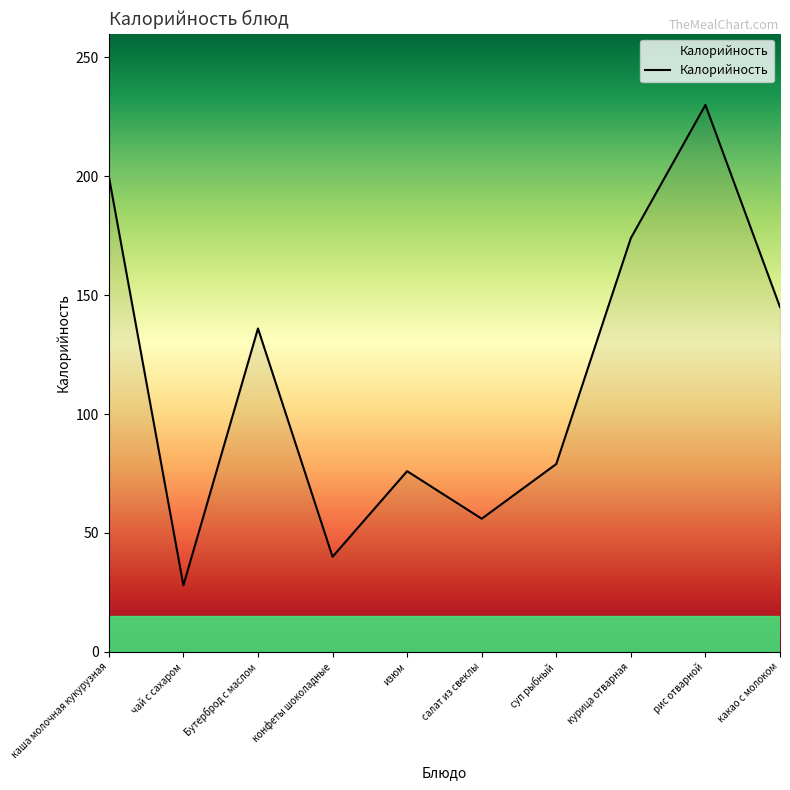

At which label is the value closest to 129?

Бутерброд с маслом